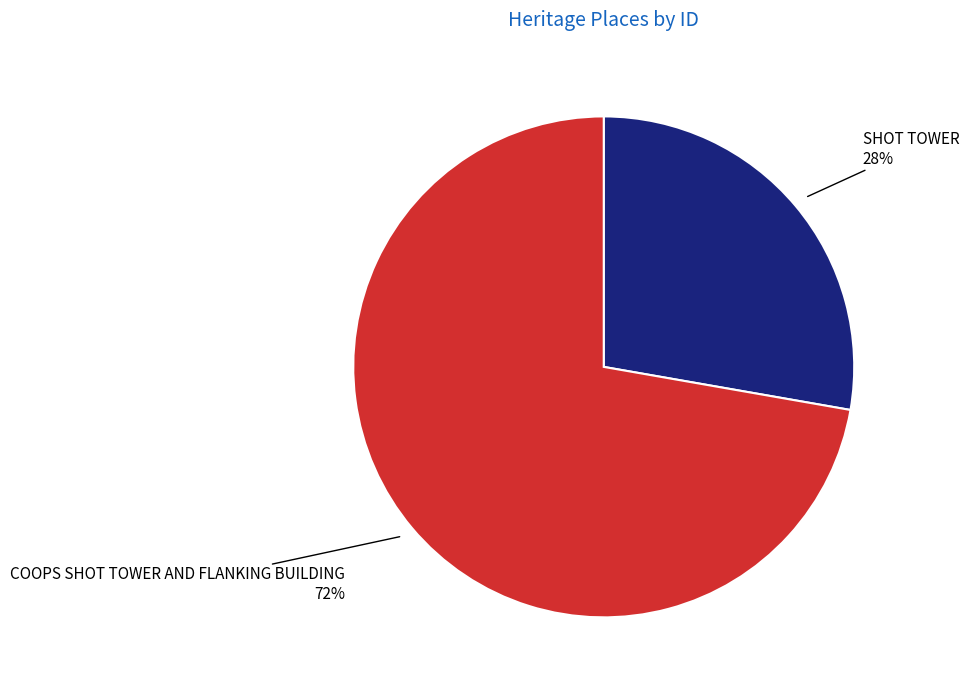

Does COOPS SHOT TOWER AND FLANKING BUILDING account for over 50% of the chart?

Yes